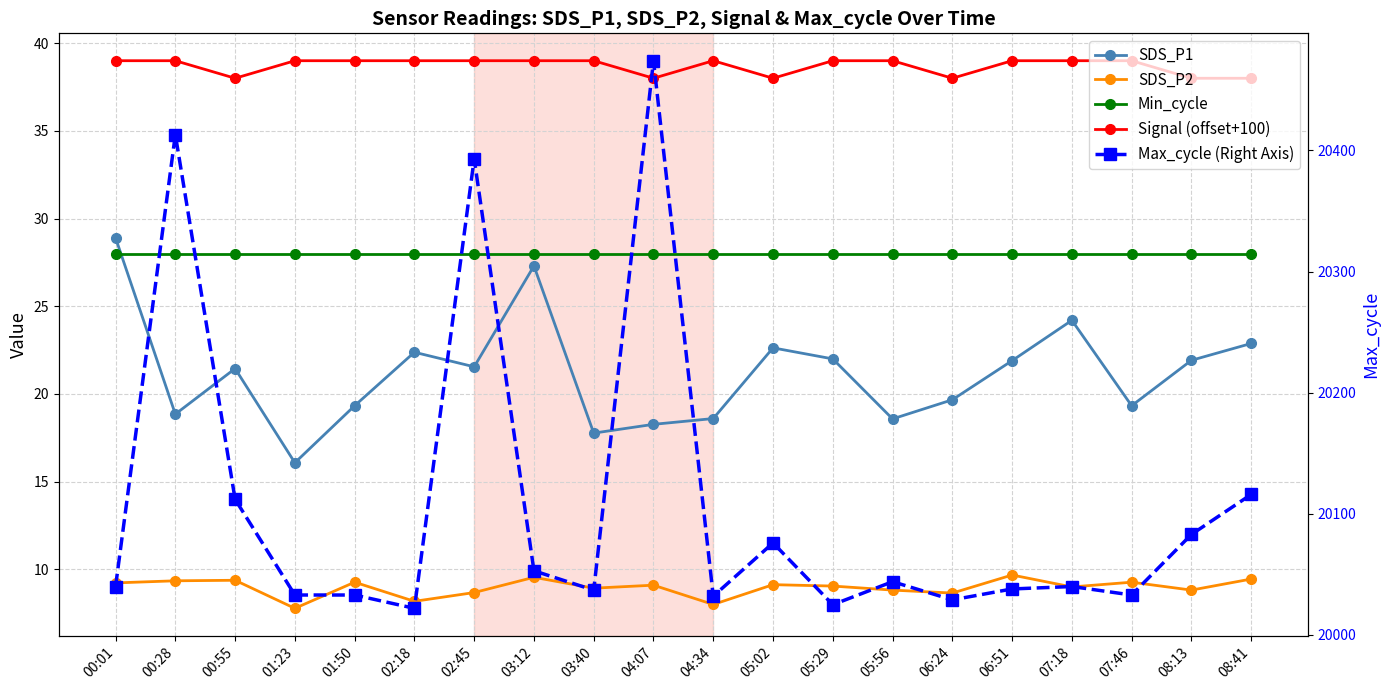

At which category is the sum across all series the highest?

04:07